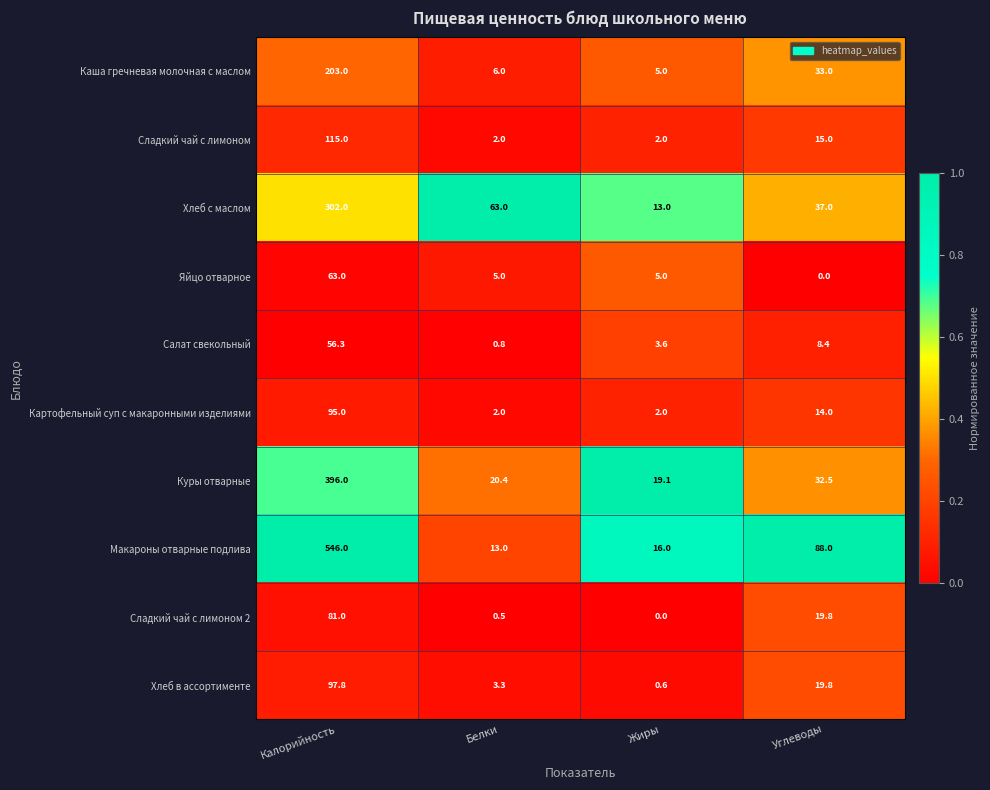

True or false: Макароны отварные подлива has a value of 22.0 at Углеводы.

False